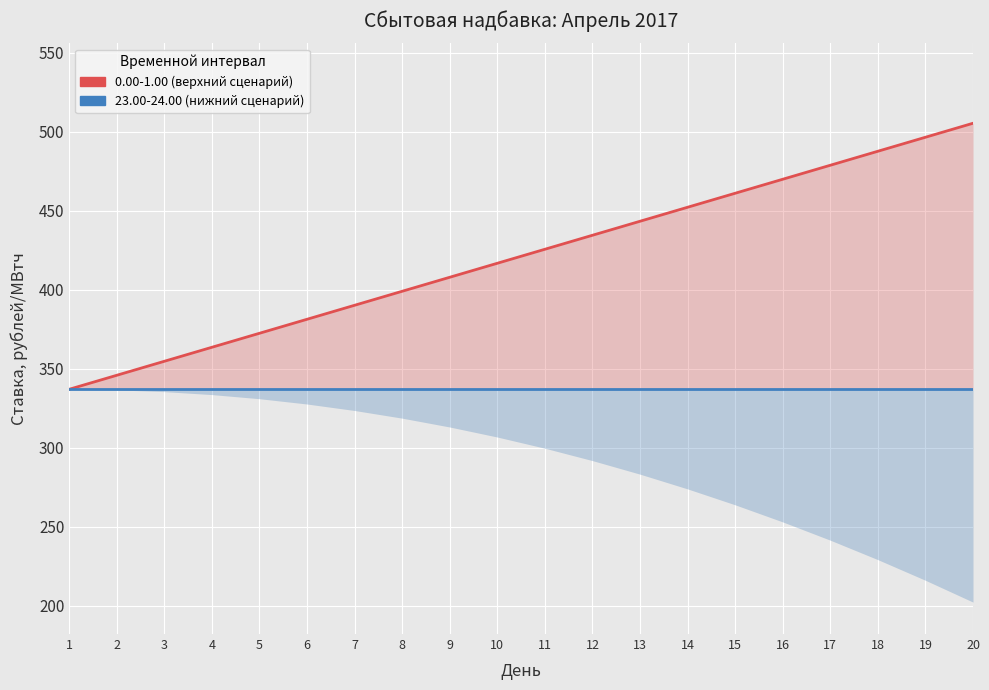

True or false: 0.00-1.00 (верхний сценарий) and 23.00-24.00 (нижний сценарий) cross at least once.

False